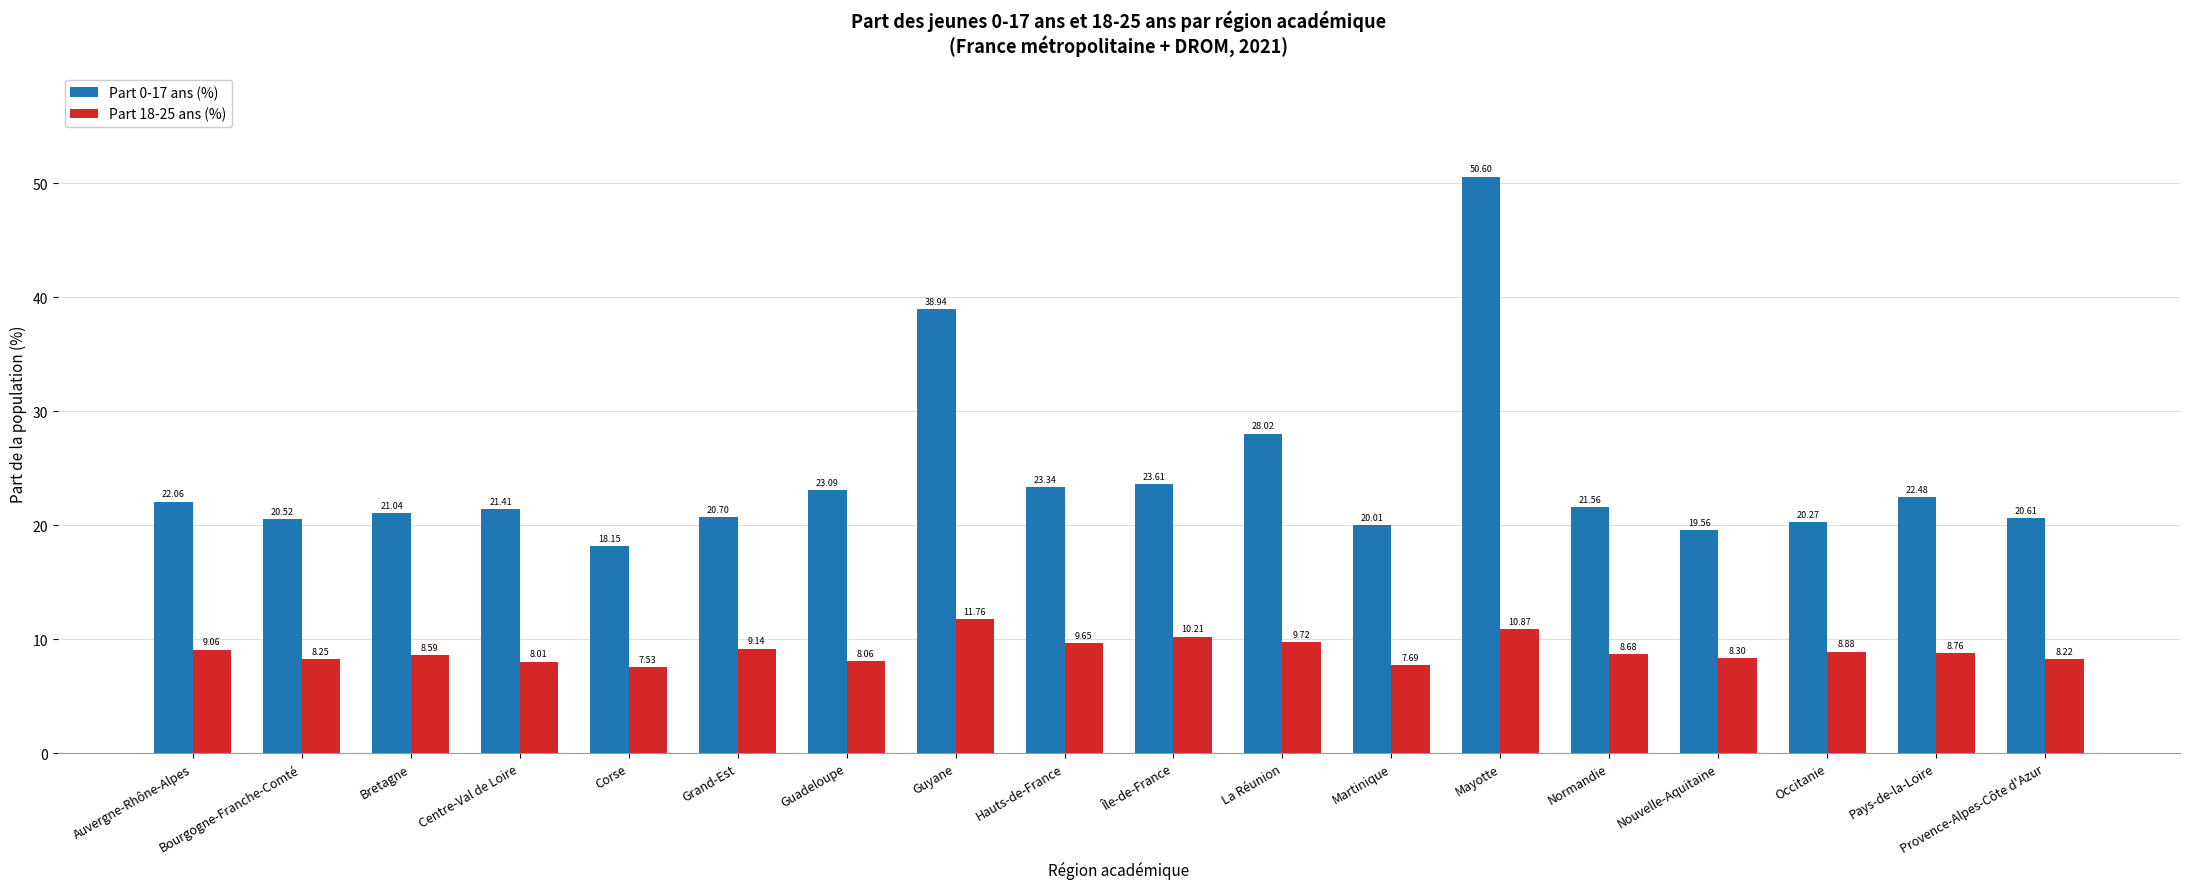

What is the difference between the second highest and second lowest values in the Part 18-25 ans (%) series?

3.2